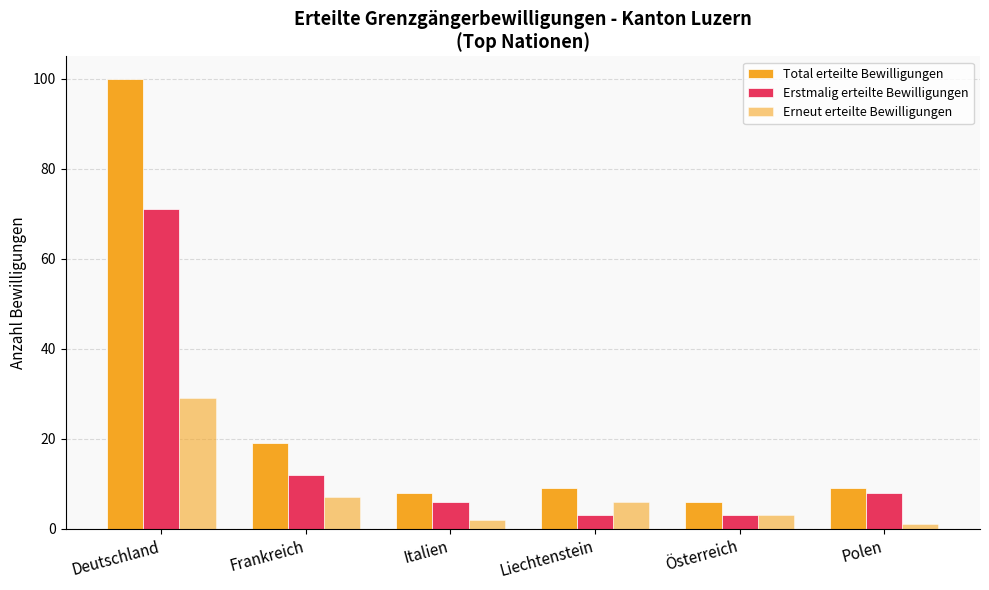

Is the value of Erneut erteilte Bewilligungen at Österreich greater than the value of Total erteilte Bewilligungen at Polen?

No